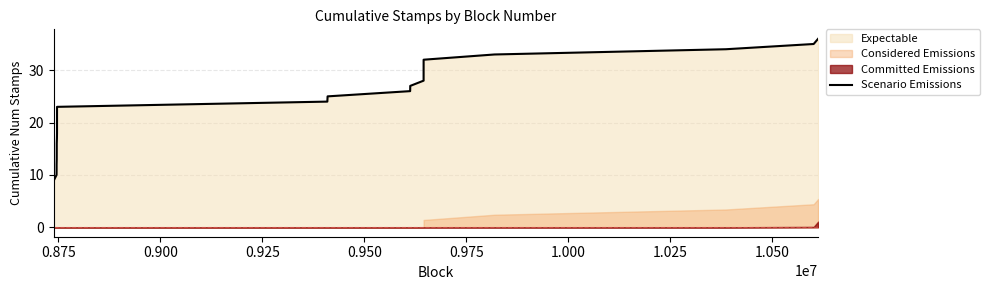

Does the chart display data point markers on the line(s)?

No